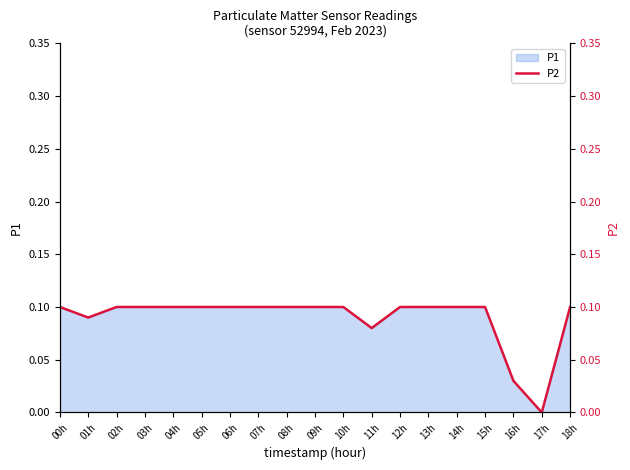

The chart shows a value of 0.2 at 06h. True or false?

False